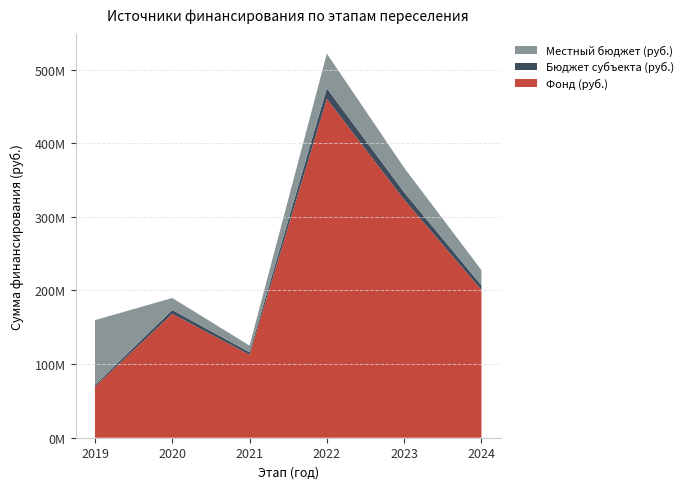

Reading left to right, list all the values displayed in this chart.

Фонд (руб.): 69413790.9	168242071.6	112579752.8	460177683.8	323289996.0	200713522.6
Бюджет субъекта (руб.): 2146818.3	5203620.2	3482089.2	14232299.5	9998659.7	6207634.7
Местный бюджет (руб.): 88062090.8	16313934.1	9069742.1	47244078.8	33328865.6	20692115.7